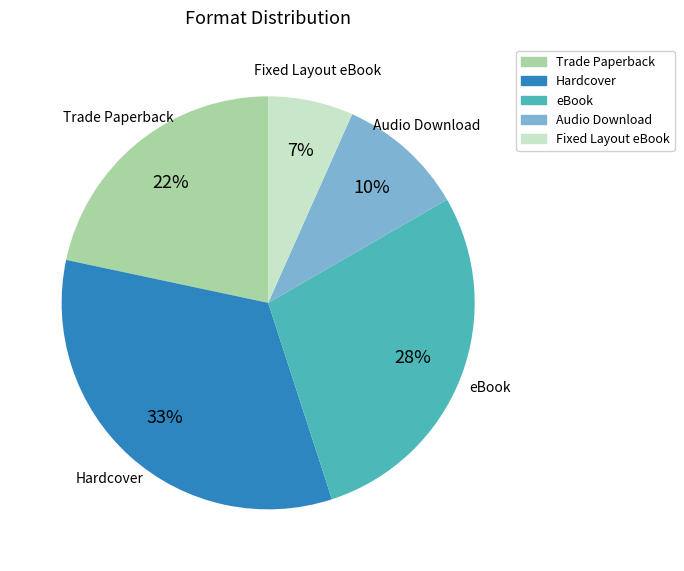

What percentage is the Trade Paperback slice, to the nearest percent?

22%